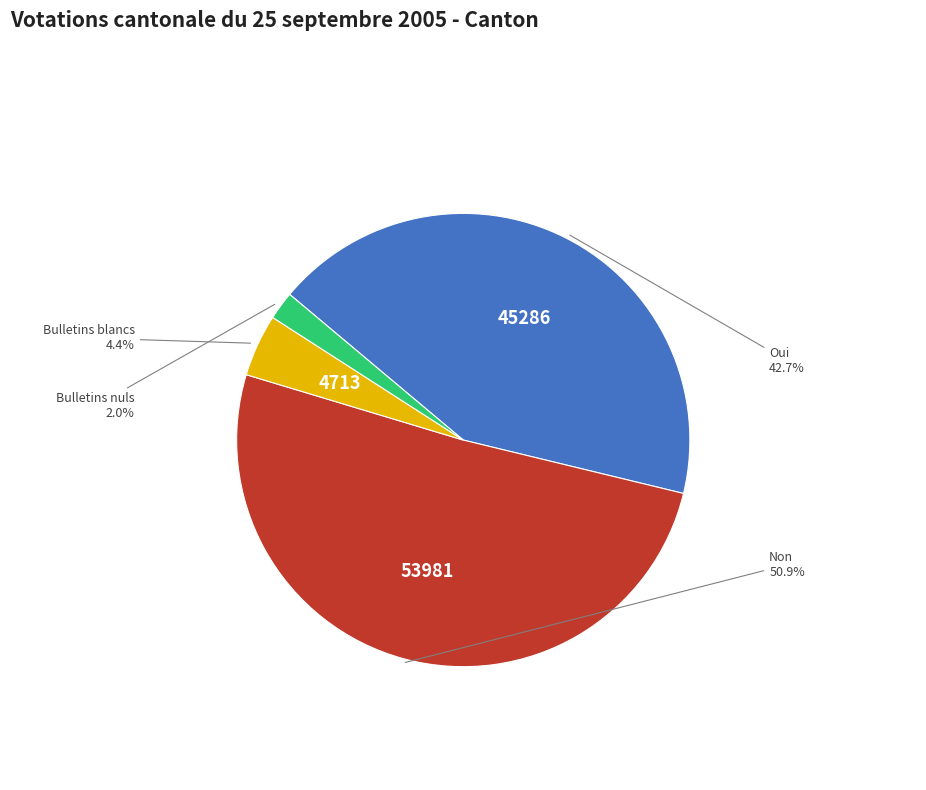

Is there any slice that represents more than half of the pie?

Yes